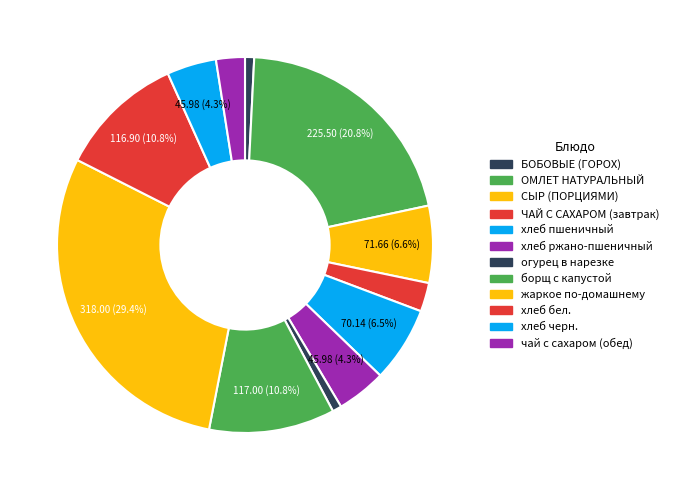

To the nearest percent, what is the average slice percentage?

8%